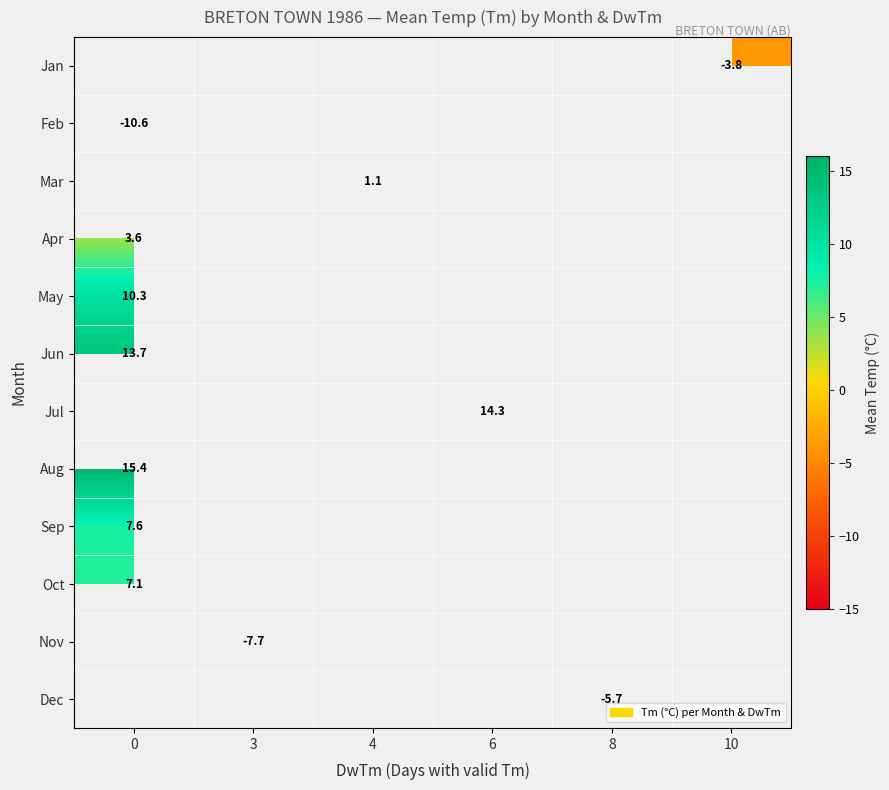

The Jan series shows -3.8 at 10. True or false?

True